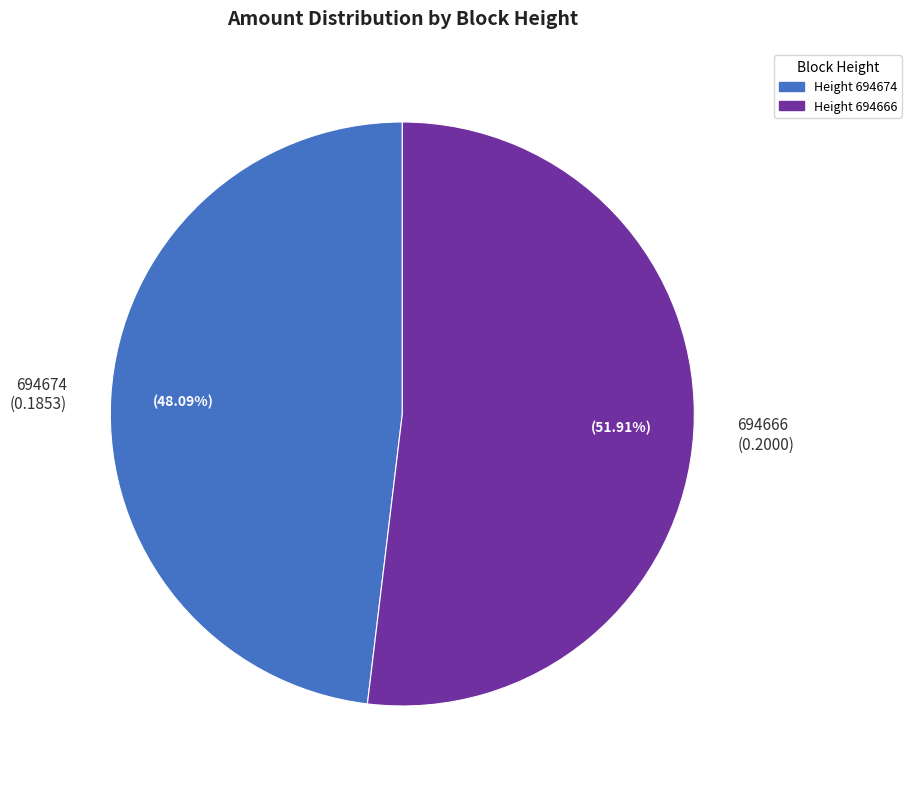

Is the sum of 694674 and 694666 greater than half?

Yes